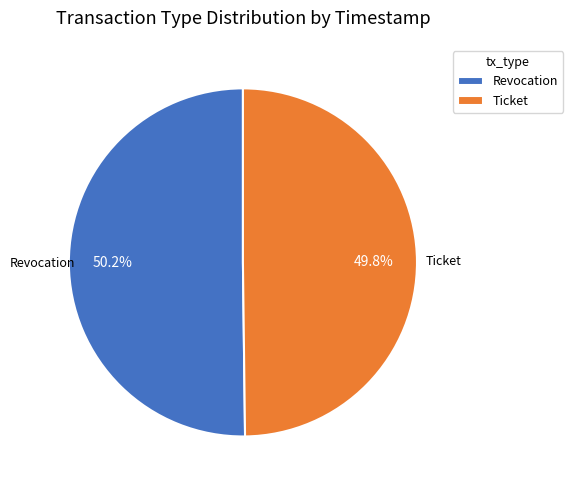

To the nearest percent, what percentage of the pie is Revocation?

50%